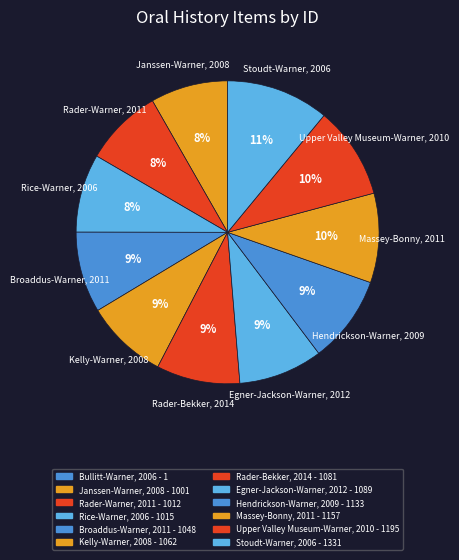

Do Stoudt-Warner, 2006 and Hendrickson-Warner, 2009 together represent more than half of the pie?

No